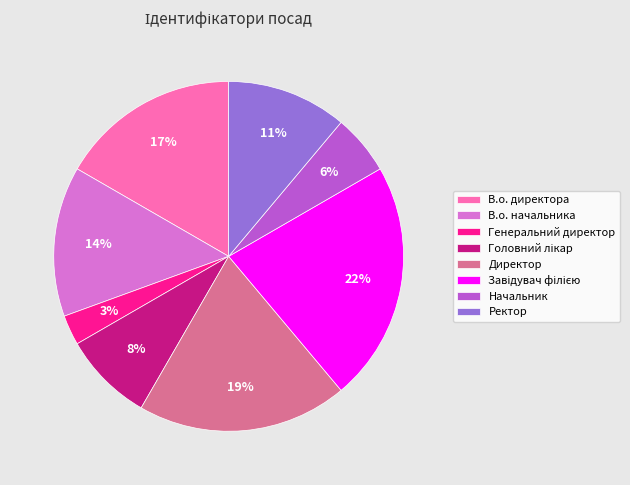

How many slices are in this pie chart?

8